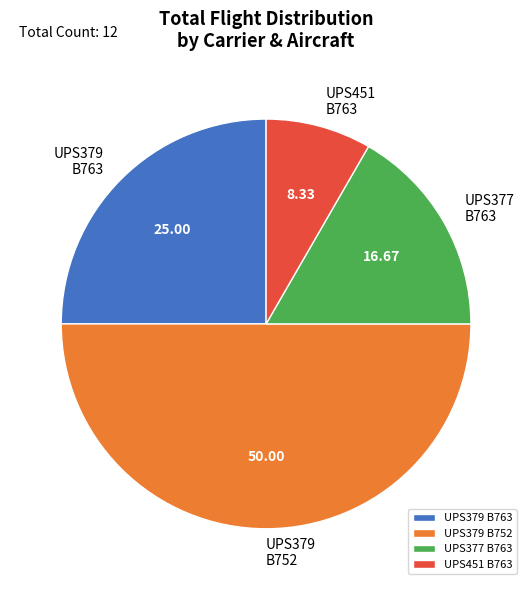

Combined, do UPS451 B763 and UPS377 B763 account for over 50%?

No